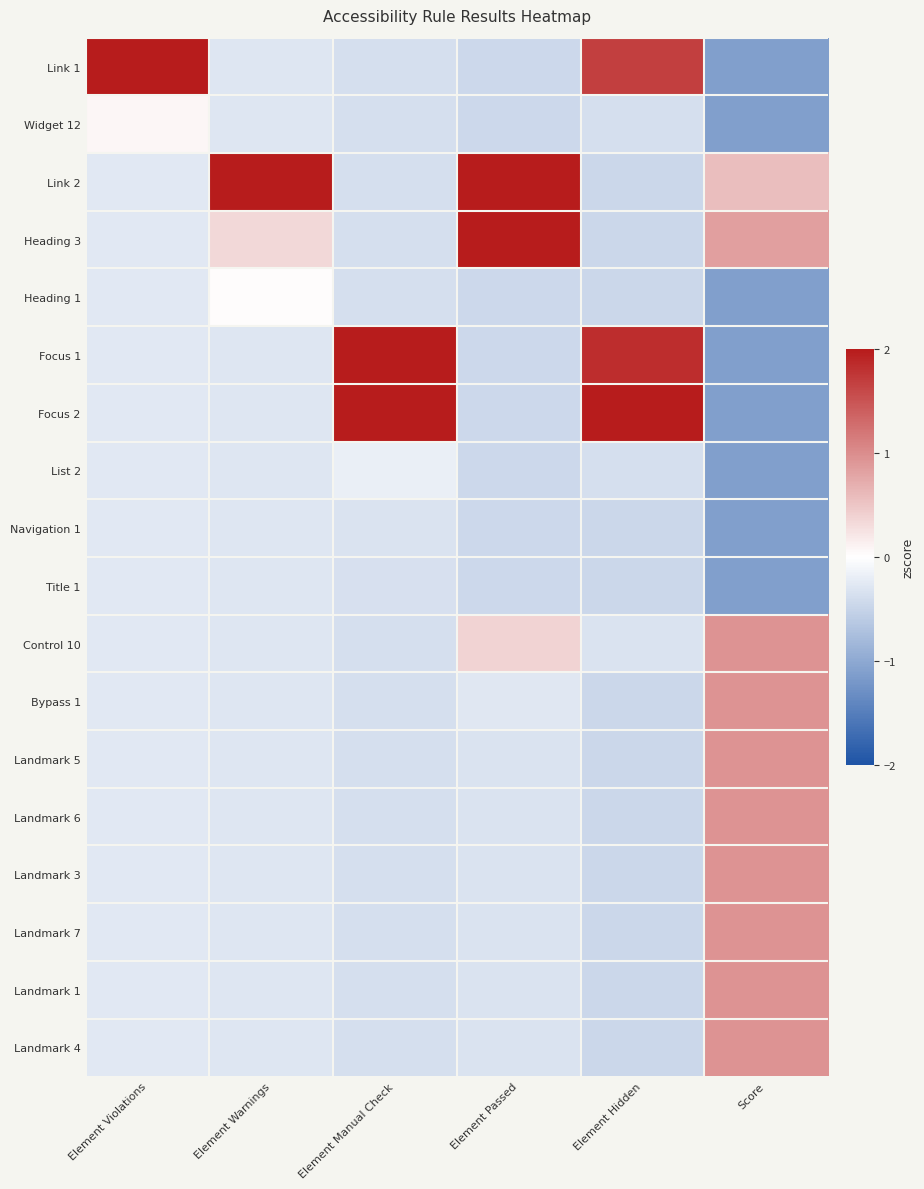

Reading left to right, list all the values displayed in this chart.

Link 1: Element Violations=4.1	Element Warnings=-0.3	Element Manual Check=-0.4	Element Passed=-0.4	Element Hidden=1.7	Score=-1.1
Widget 12: Element Violations=0.1	Element Warnings=-0.3	Element Manual Check=-0.4	Element Passed=-0.4	Element Hidden=-0.4	Score=-1.1
Link 2: Element Violations=-0.3	Element Warnings=4.1	Element Manual Check=-0.4	Element Passed=3.4	Element Hidden=-0.5	Score=0.6
Heading 3: Element Violations=-0.3	Element Warnings=0.3	Element Manual Check=-0.4	Element Passed=2.0	Element Hidden=-0.5	Score=0.8
Heading 1: Element Violations=-0.3	Element Warnings=0.0	Element Manual Check=-0.4	Element Passed=-0.4	Element Hidden=-0.5	Score=-1.1
Focus 1: Element Violations=-0.3	Element Warnings=-0.3	Element Manual Check=3.1	Element Passed=-0.4	Element Hidden=1.8	Score=-1.1
Focus 2: Element Violations=-0.3	Element Warnings=-0.3	Element Manual Check=2.6	Element Passed=-0.4	Element Hidden=3.0	Score=-1.1
List 2: Element Violations=-0.3	Element Warnings=-0.3	Element Manual Check=-0.2	Element Passed=-0.4	Element Hidden=-0.4	Score=-1.1
Navigation 1: Element Violations=-0.3	Element Warnings=-0.3	Element Manual Check=-0.3	Element Passed=-0.4	Element Hidden=-0.5	Score=-1.1
Title 1: Element Violations=-0.3	Element Warnings=-0.3	Element Manual Check=-0.3	Element Passed=-0.4	Element Hidden=-0.5	Score=-1.1
Control 10: Element Violations=-0.3	Element Warnings=-0.3	Element Manual Check=-0.4	Element Passed=0.4	Element Hidden=-0.3	Score=0.9
Bypass 1: Element Violations=-0.3	Element Warnings=-0.3	Element Manual Check=-0.4	Element Passed=-0.3	Element Hidden=-0.5	Score=0.9
Landmark 5: Element Violations=-0.3	Element Warnings=-0.3	Element Manual Check=-0.4	Element Passed=-0.3	Element Hidden=-0.5	Score=0.9
Landmark 6: Element Violations=-0.3	Element Warnings=-0.3	Element Manual Check=-0.4	Element Passed=-0.3	Element Hidden=-0.5	Score=0.9
Landmark 3: Element Violations=-0.3	Element Warnings=-0.3	Element Manual Check=-0.4	Element Passed=-0.3	Element Hidden=-0.5	Score=0.9
Landmark 7: Element Violations=-0.3	Element Warnings=-0.3	Element Manual Check=-0.4	Element Passed=-0.3	Element Hidden=-0.5	Score=0.9
Landmark 1: Element Violations=-0.3	Element Warnings=-0.3	Element Manual Check=-0.4	Element Passed=-0.3	Element Hidden=-0.5	Score=0.9
Landmark 4: Element Violations=-0.3	Element Warnings=-0.3	Element Manual Check=-0.4	Element Passed=-0.3	Element Hidden=-0.5	Score=0.9